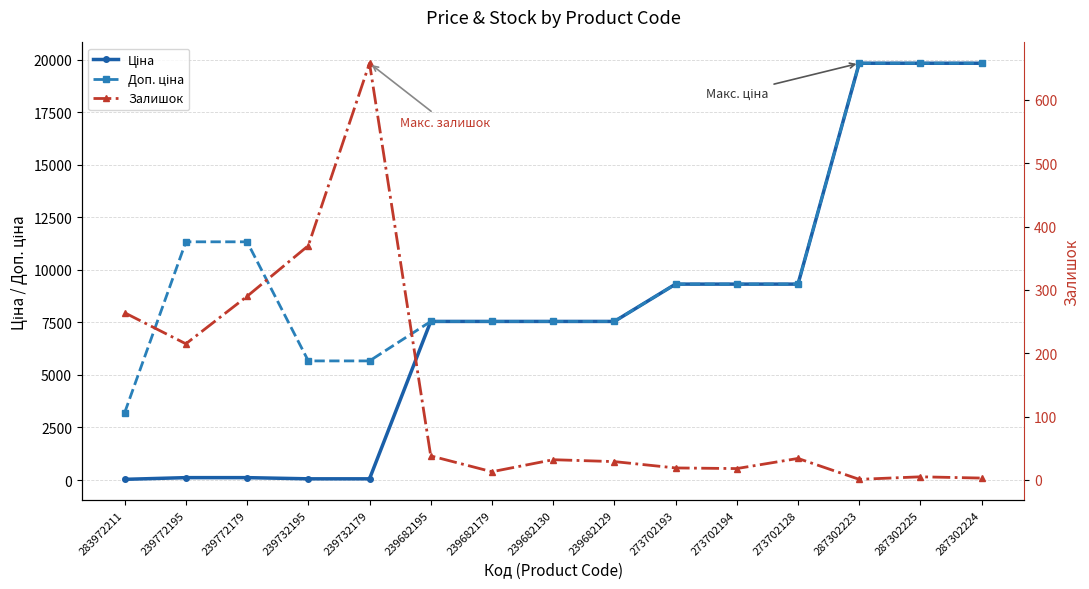

Read the Залишок value at 239772179.

290.0